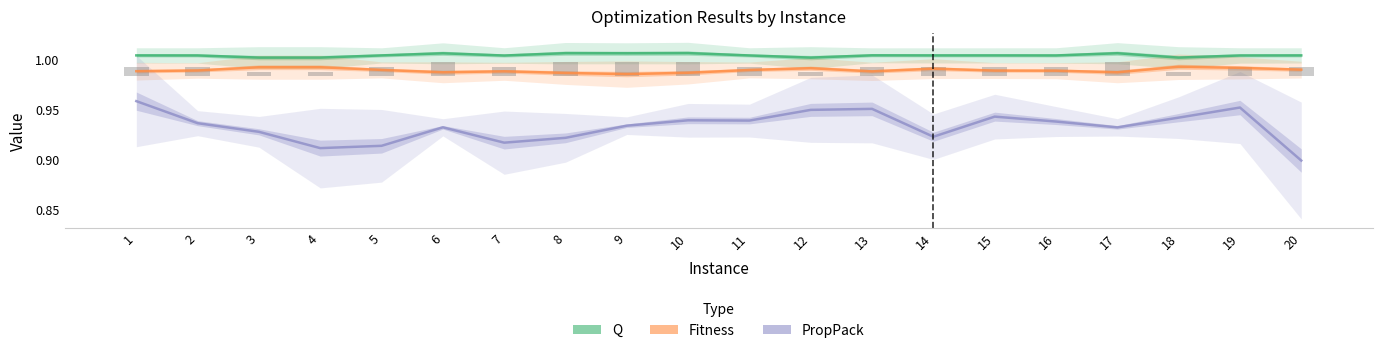

What is the spread (max minus min) of values at 12?

0.1